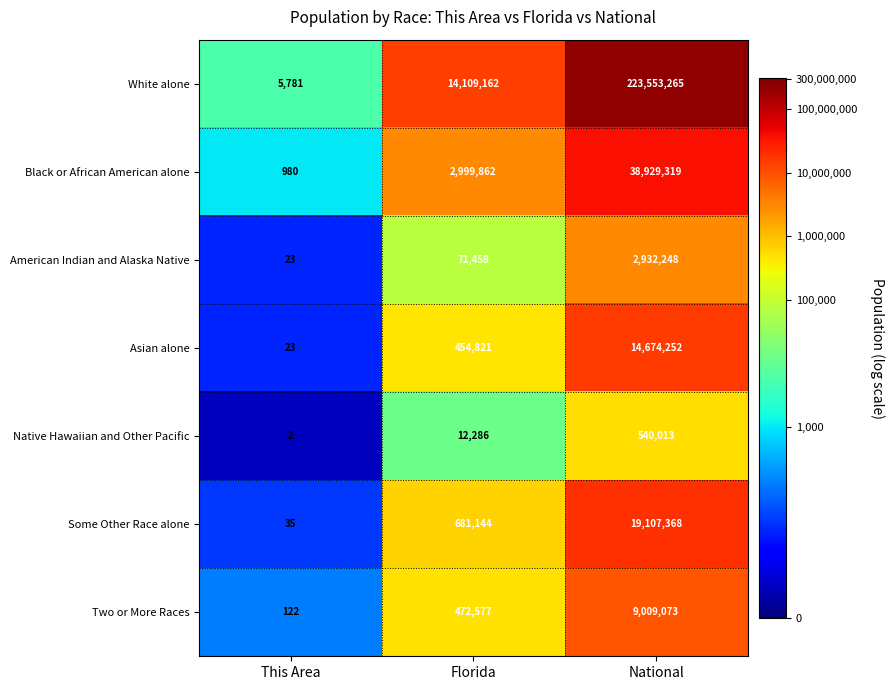

At which category is the sum across all series the highest?

National